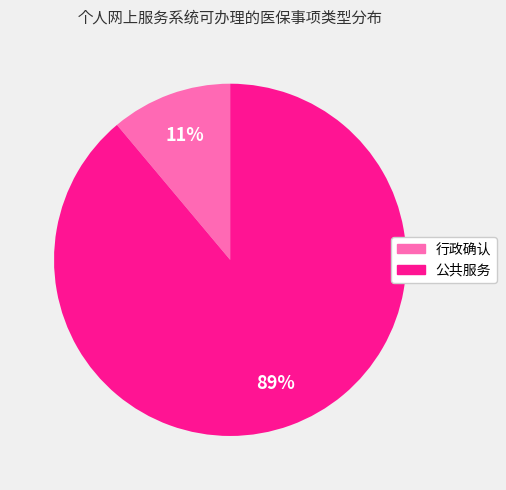

How many segments does this pie chart have?

2